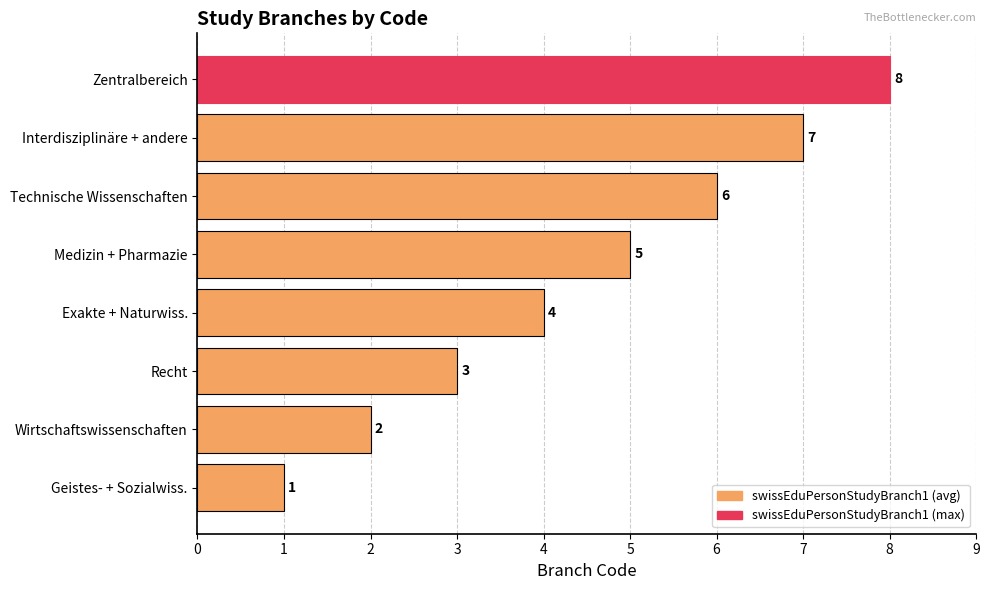

What is the sum of all values?

36